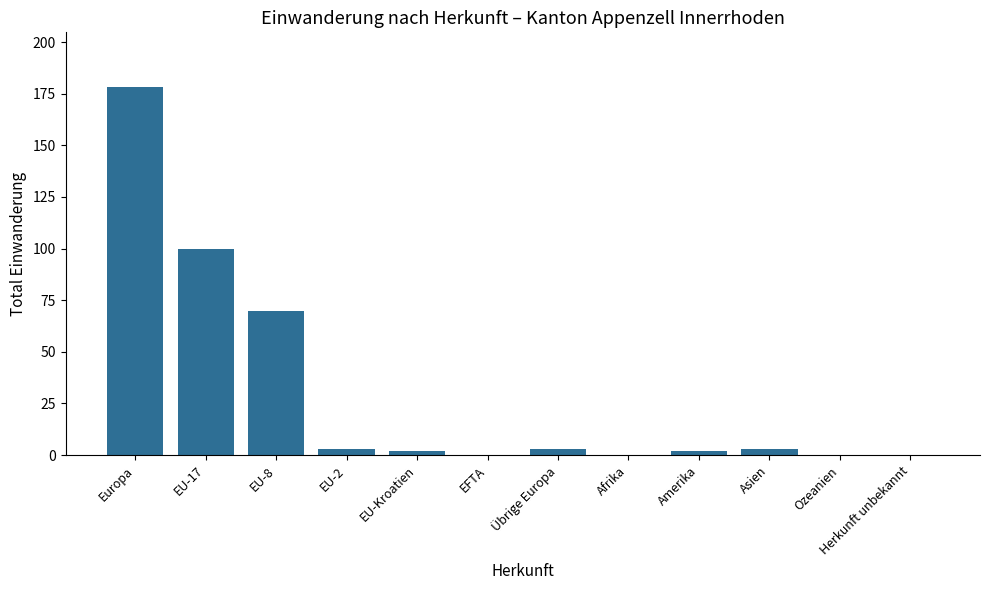

Which has a higher value, EU-17 or Ozeanien?

EU-17